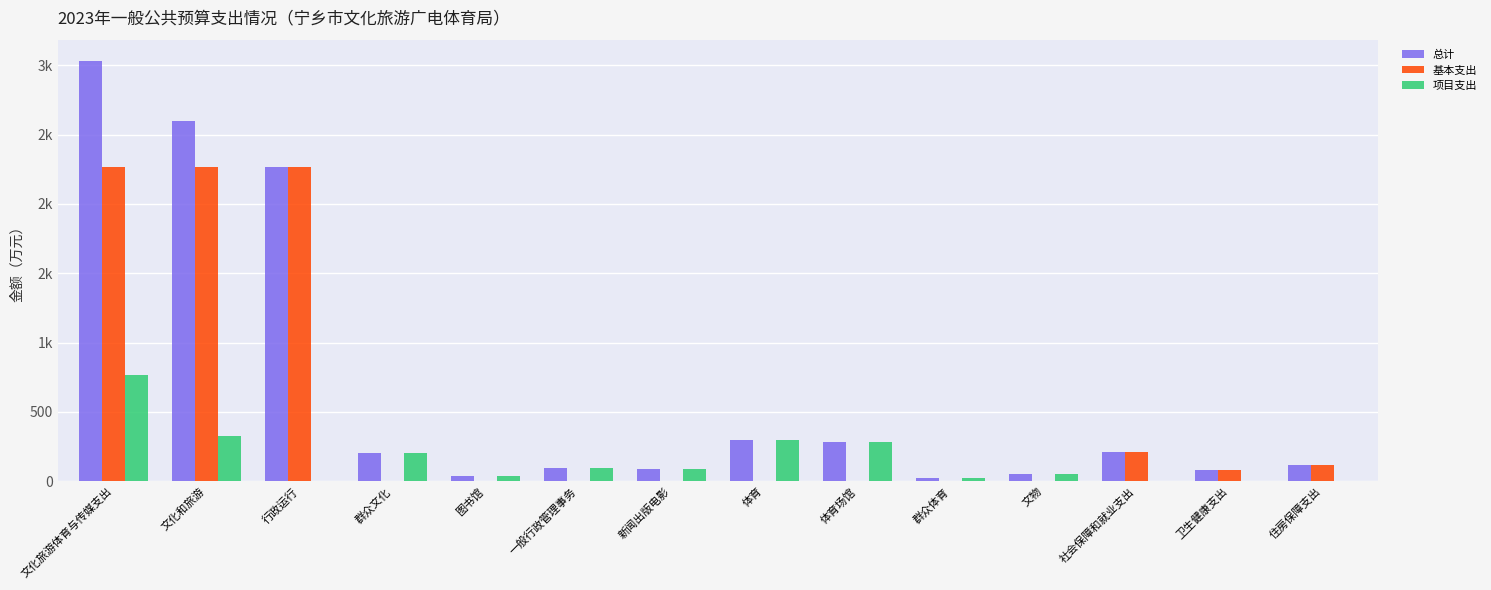

What is the total value across all series at 新闻出版电影?

172.0